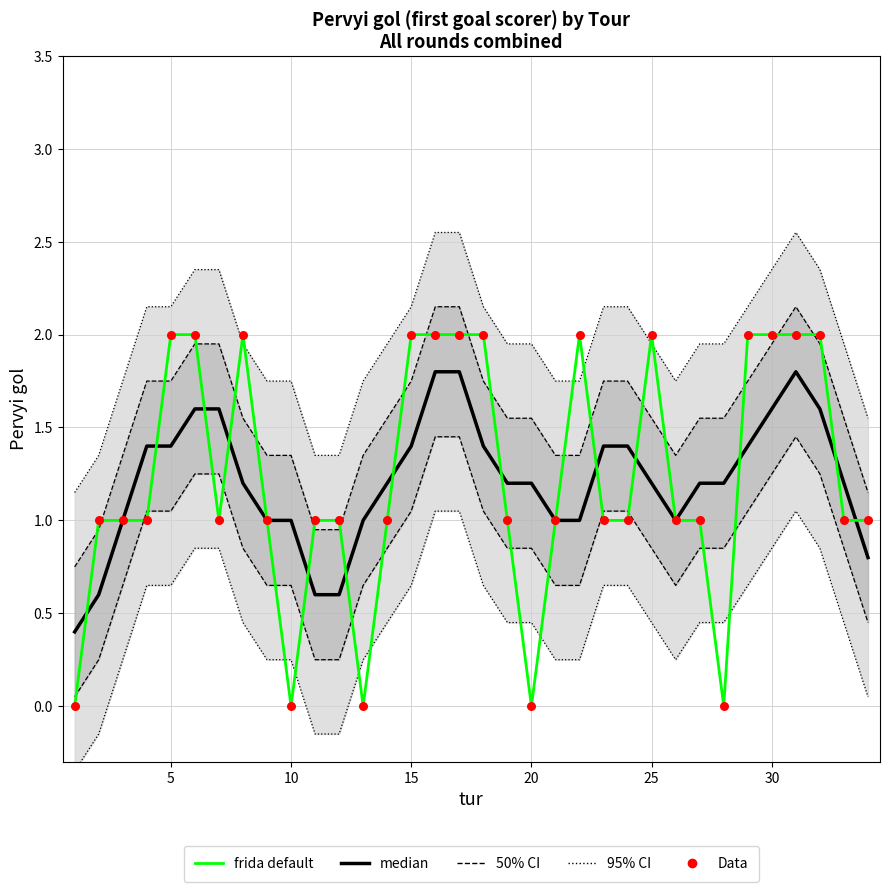

Is the value of Data at 10 greater than the value of frida default at 30?

No